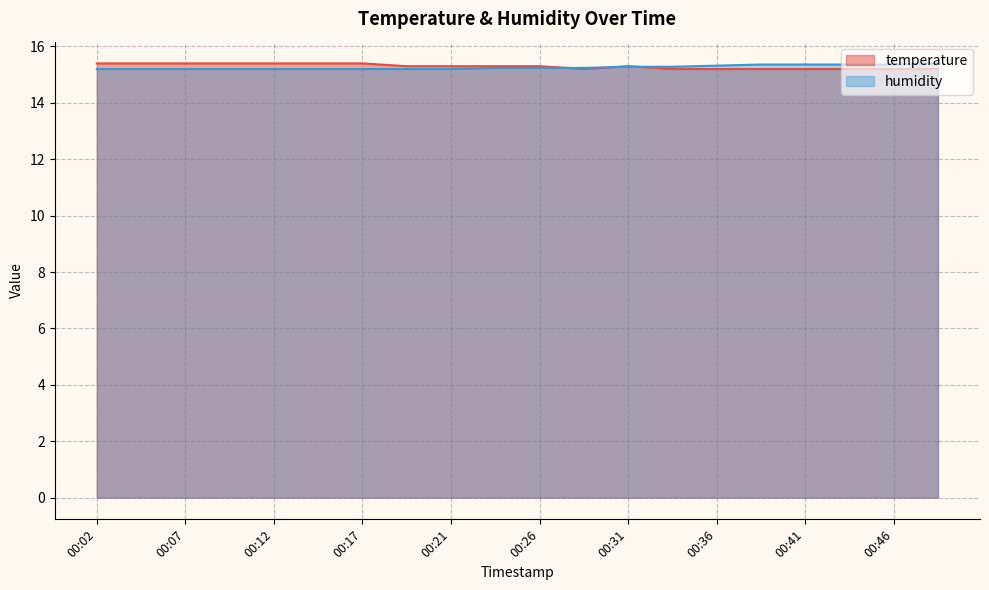

Reading left to right, extract all data points from this chart.

temperature: 15.4	15.4	15.4	15.4	15.4	15.4	15.4	15.3	15.3	15.3	15.3	15.2	15.3	15.2	15.2	15.2	15.2	15.2	15.2	15.2
humidity: 15.2	15.2	15.2	15.2	15.2	15.2	15.2	15.2	15.2	15.2	15.2	15.2	15.3	15.3	15.3	15.4	15.4	15.4	15.4	15.4